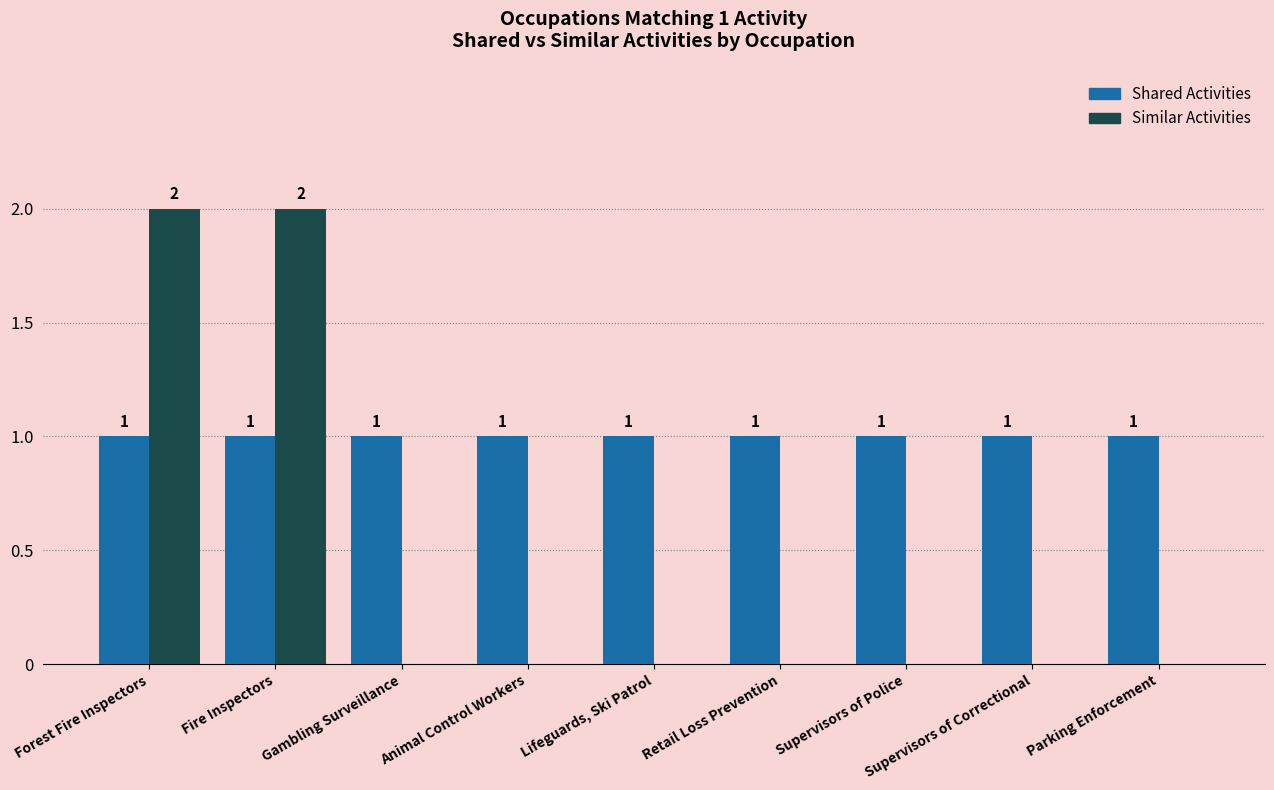

How many distinct data groups are displayed?

2